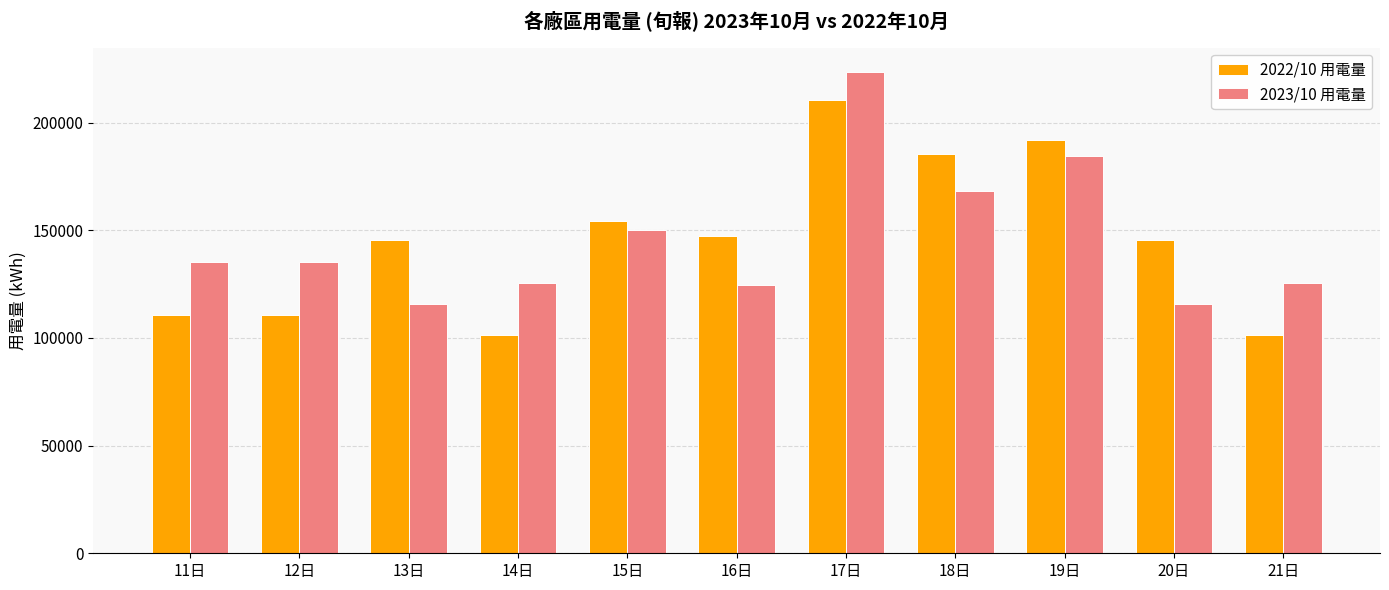

What is the difference between the 2023/10 用電量 values at 13日 and 14日?

9794.0